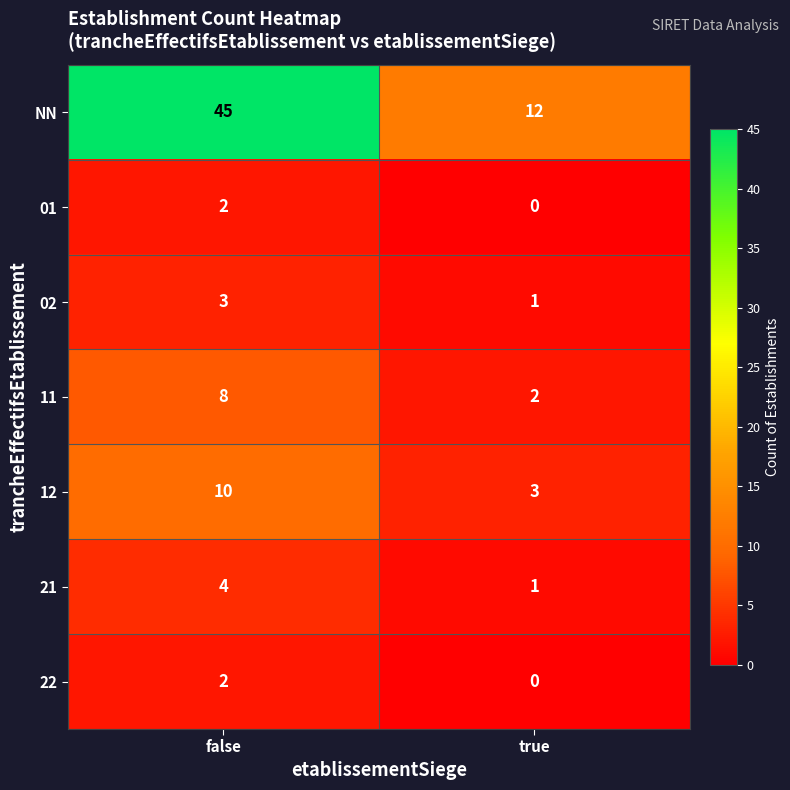

What is the sum of all 12 values?

13